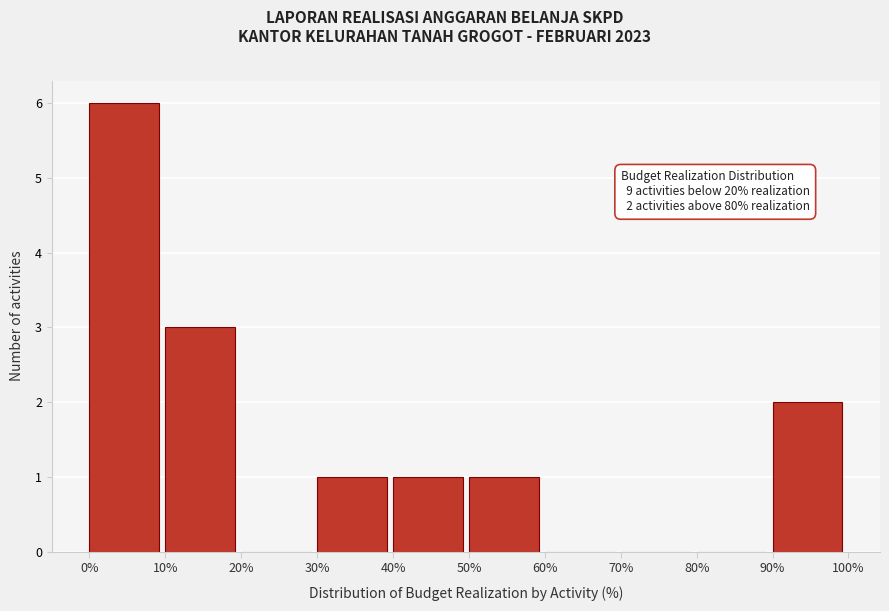

Which range on the x-axis has the tallest bar?

0% to 10%